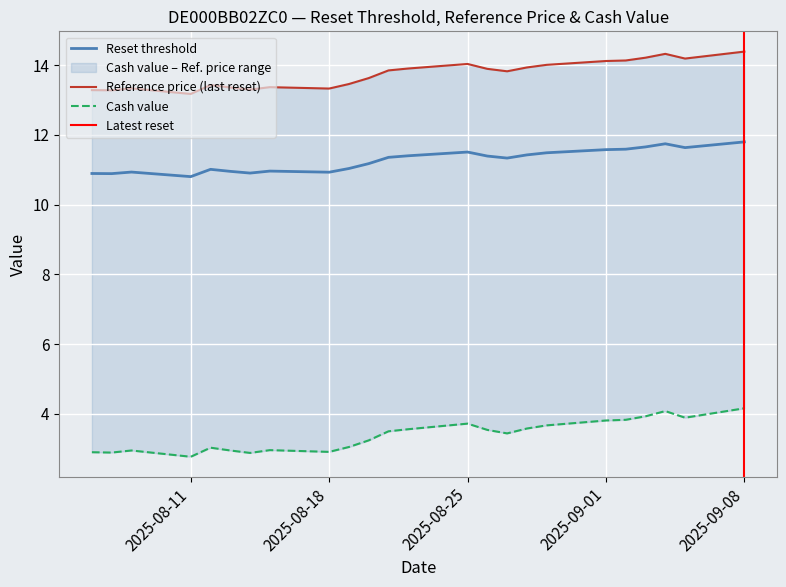

The Reset threshold series shows 19.7 at 2025-08-18. True or false?

False